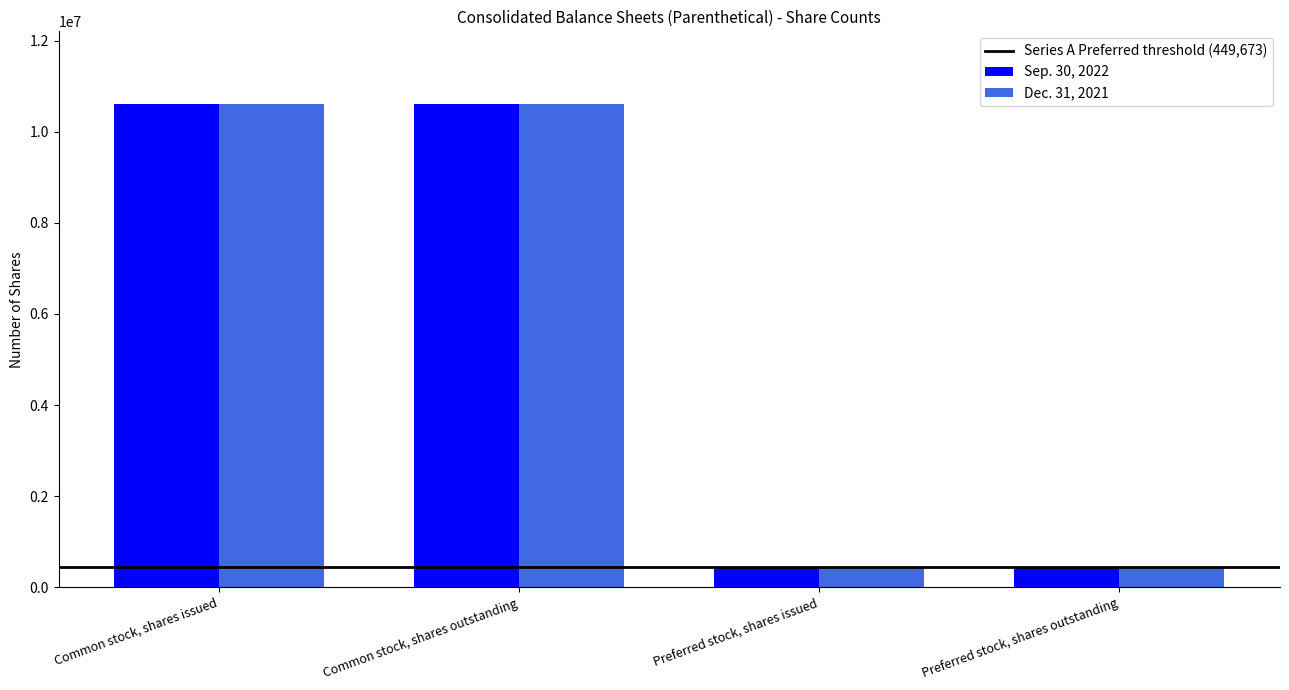

Is the value of Dec. 31, 2021 at Common stock, shares issued greater than the value of Sep. 30, 2022 at Preferred stock, shares outstanding?

Yes